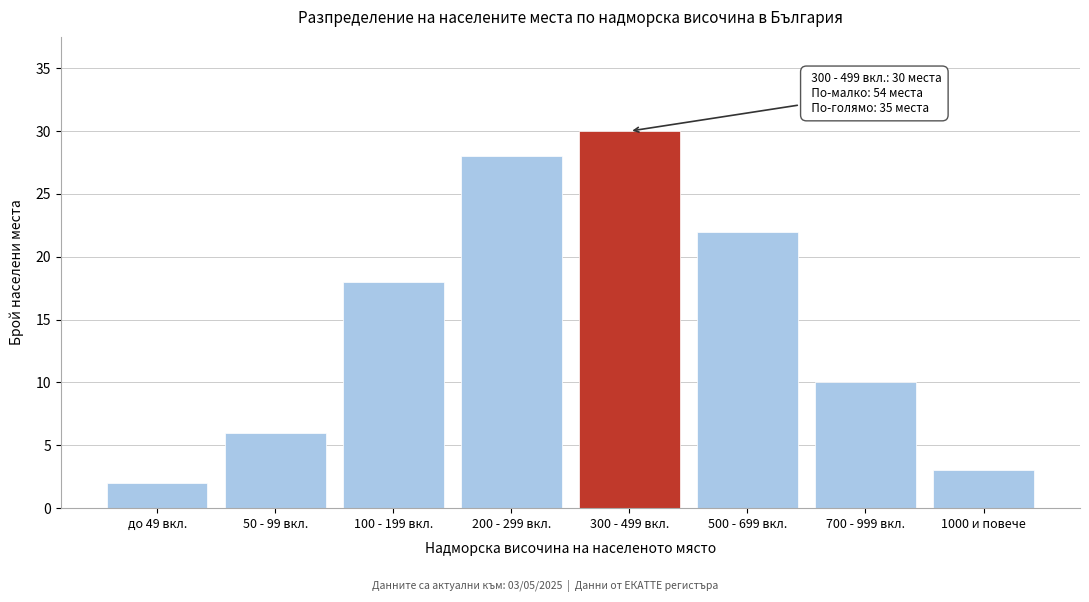

Reading left to right, extract all data points from this chart.

2	6	18	28	30	22	10	3